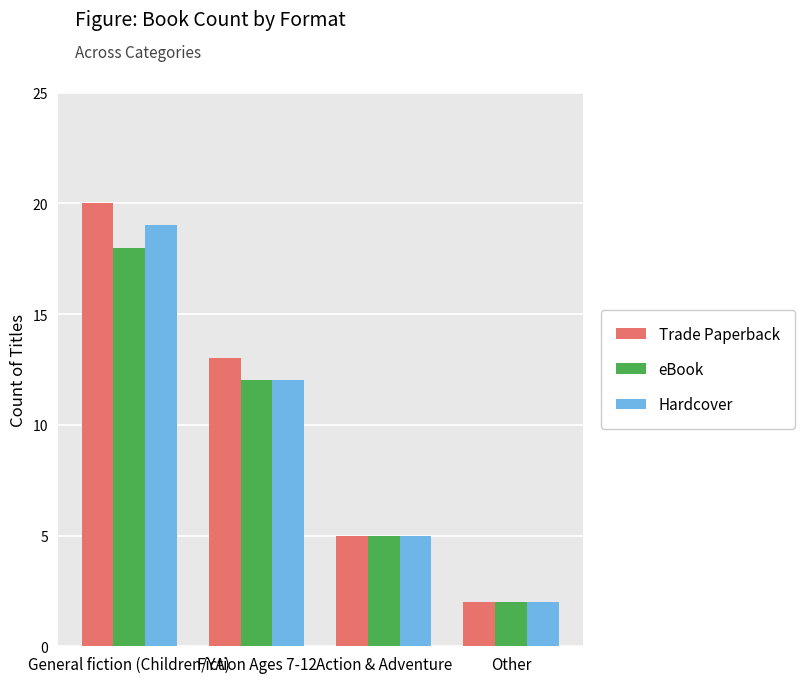

At which label does Hardcover first exceed 12?

General fiction (Children/YA)